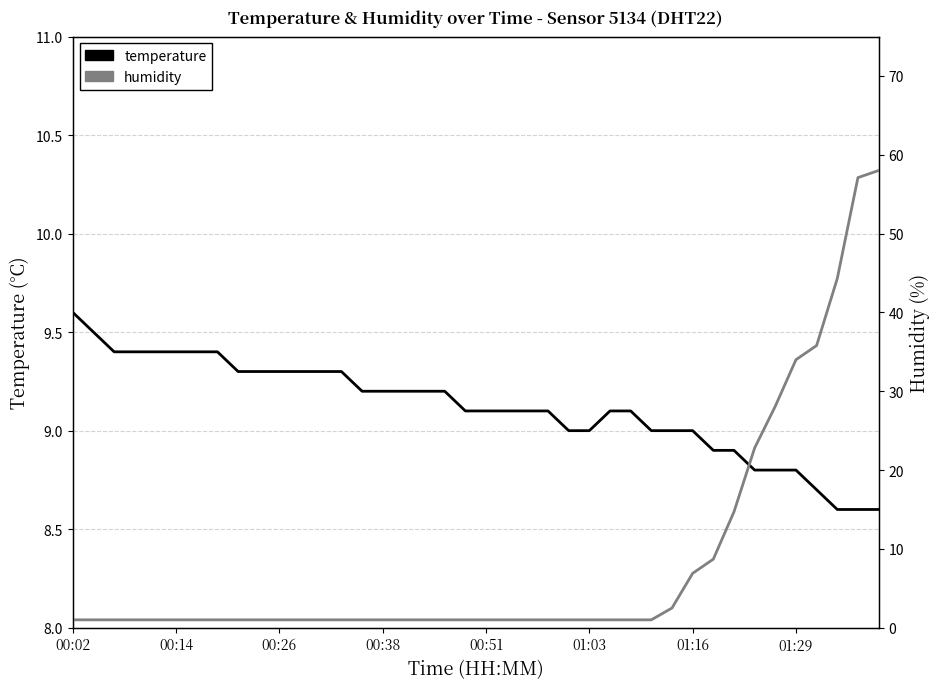

Is this an area chart (filled region under the line)?

No